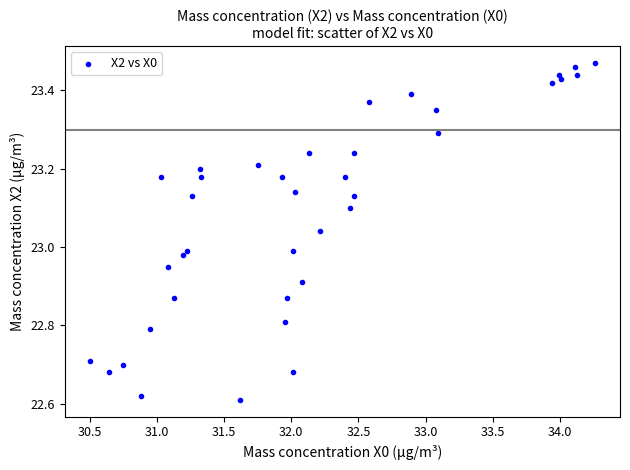

What is the range of Y values (max minus min)?

0.9